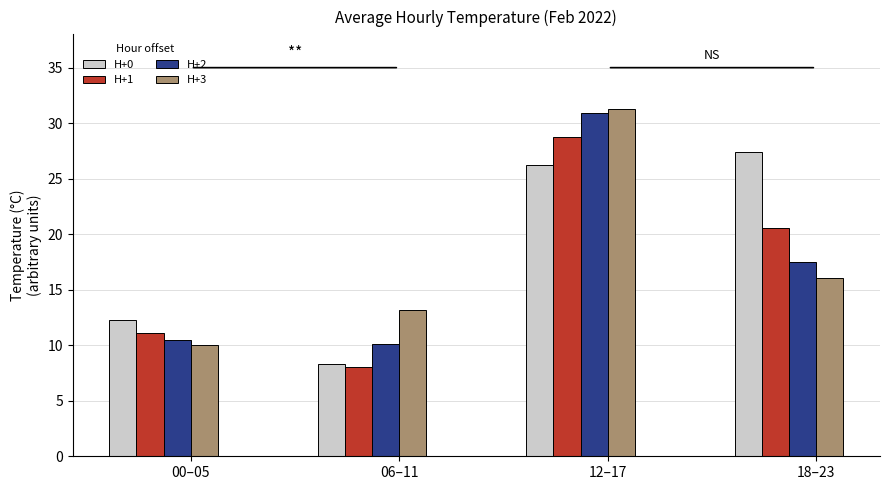

True or false: H+3 has a value of 13.2 at 06–11.

True